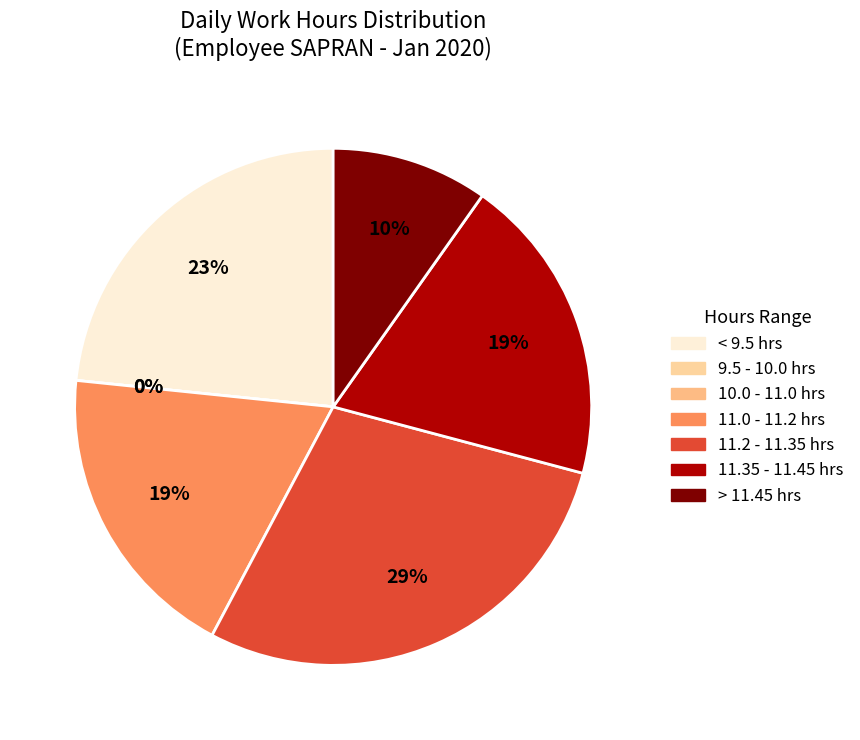

Is there any slice that represents more than half of the pie?

No